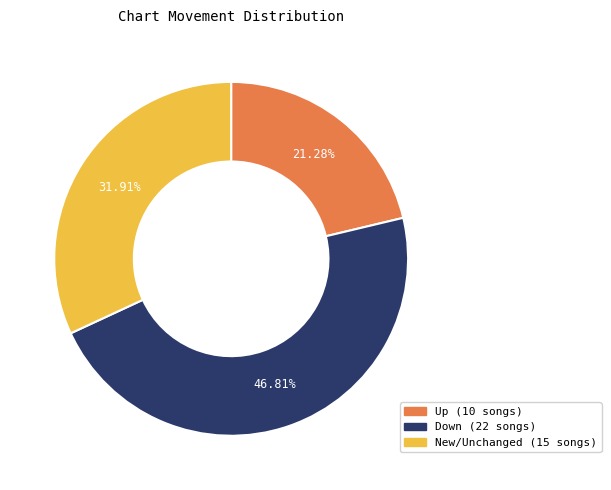

Is there any slice that represents more than half of the pie?

No